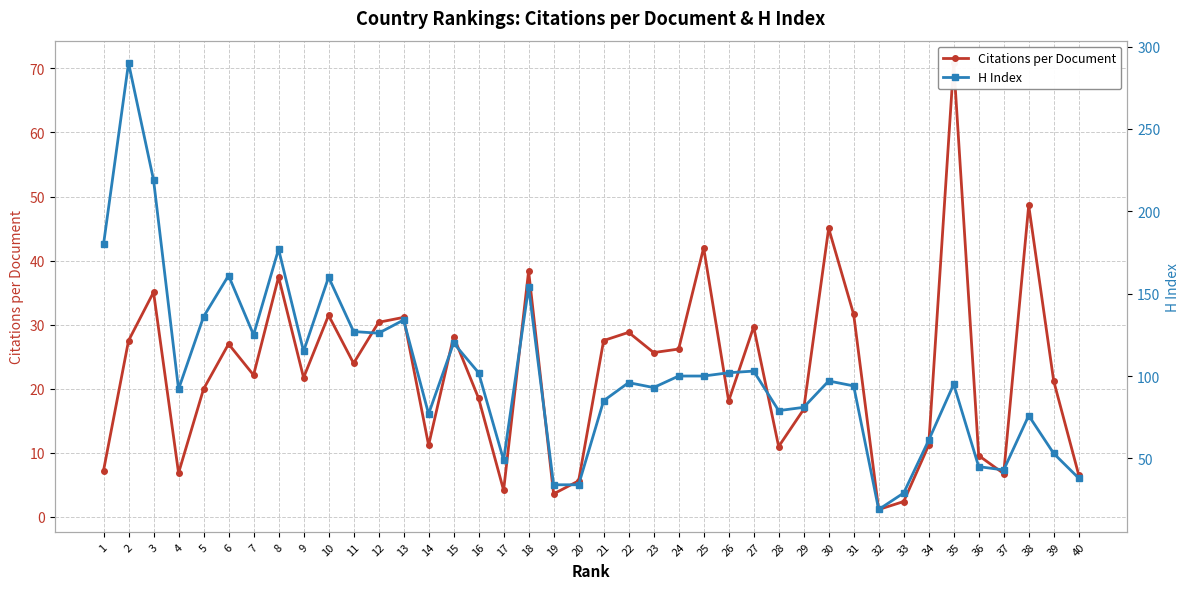

What is the total value across all series at 5?

155.9